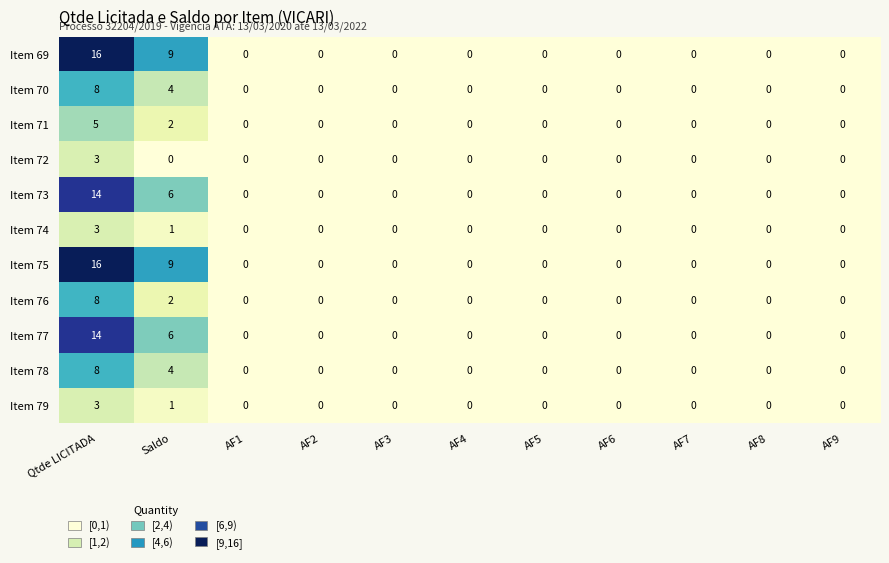

The value of Item 78 at AF4 is 0. True or false?

True